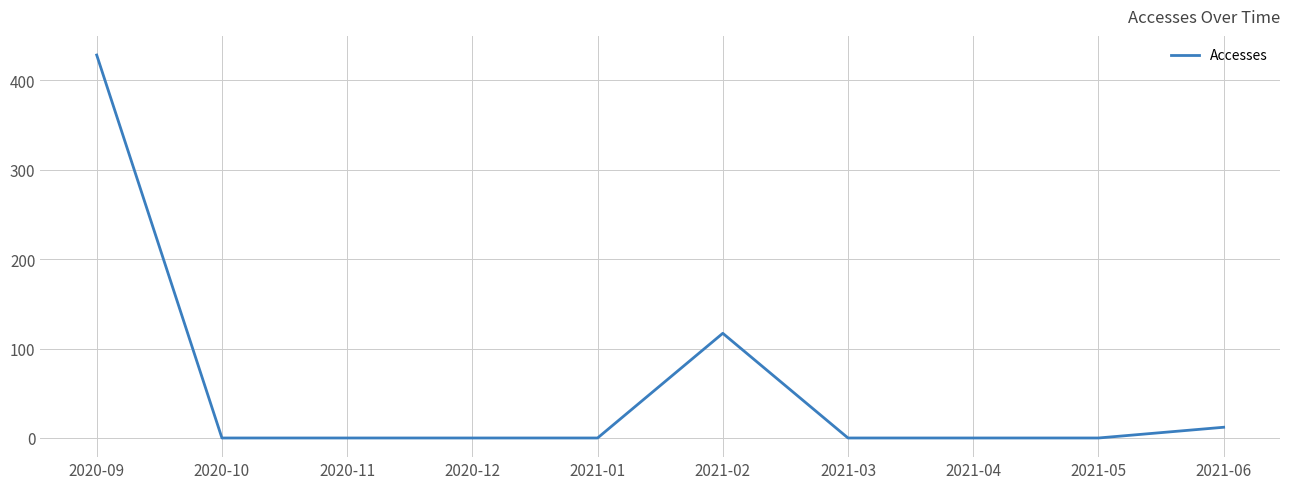

What is the change in value from 2020-09 to 2021-06?

-416